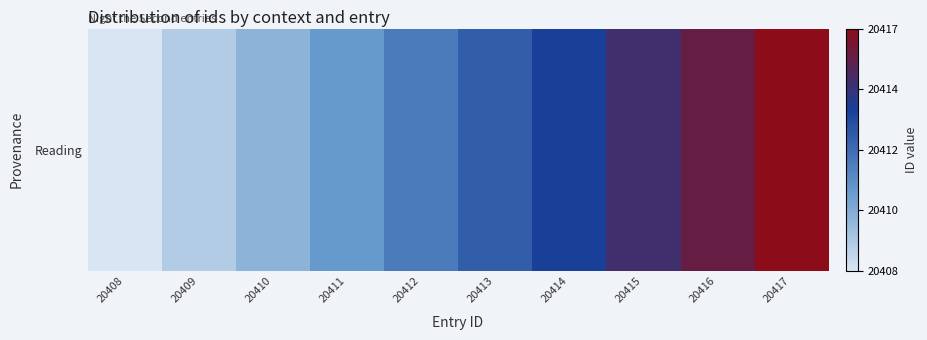

How many values are below 5?

5